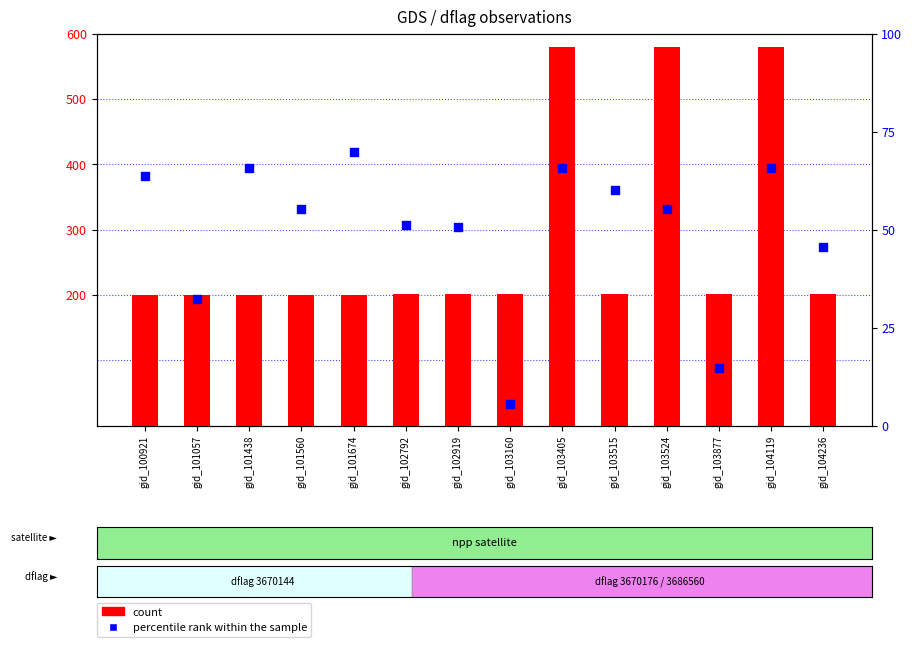

Which series contains the highest Y value?

count